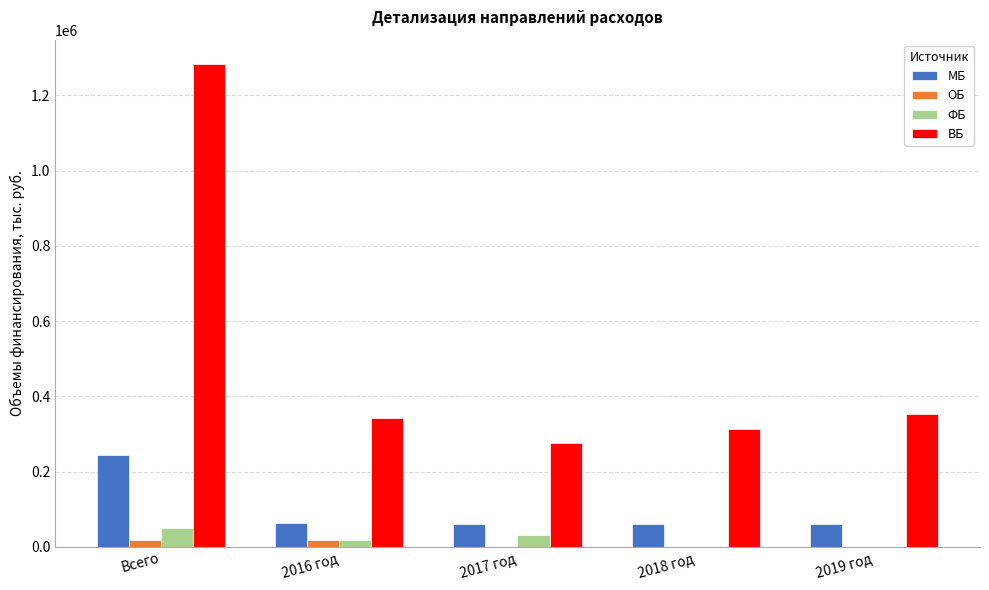

Are the bars horizontal?

No